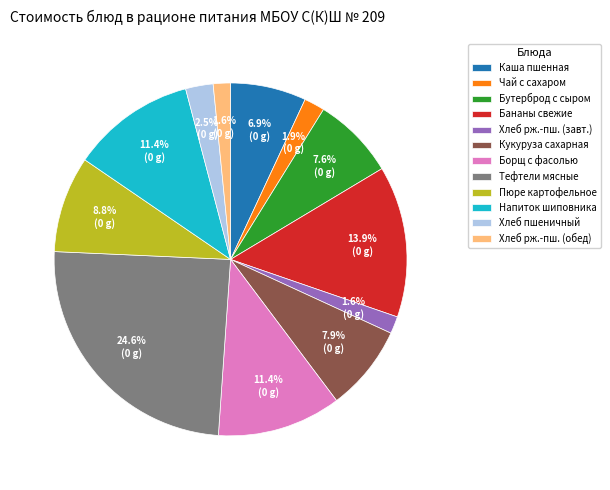

What portion of the pie excludes Пюре картофельное?

91.2%